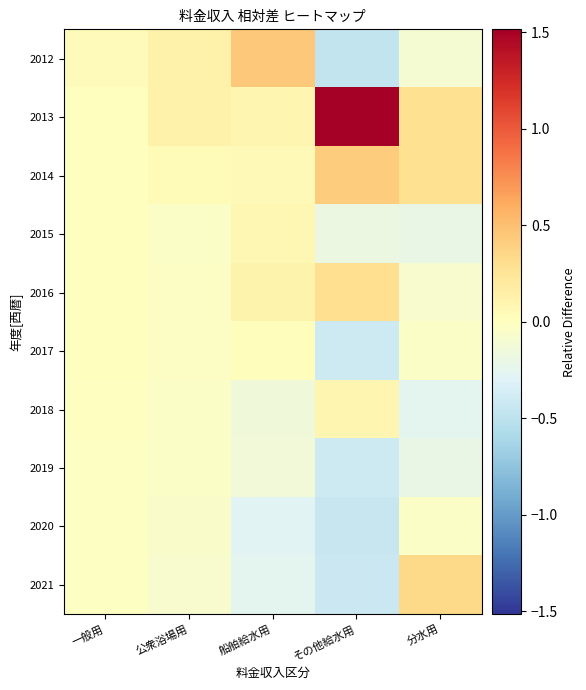

How many data points does each series have?

5